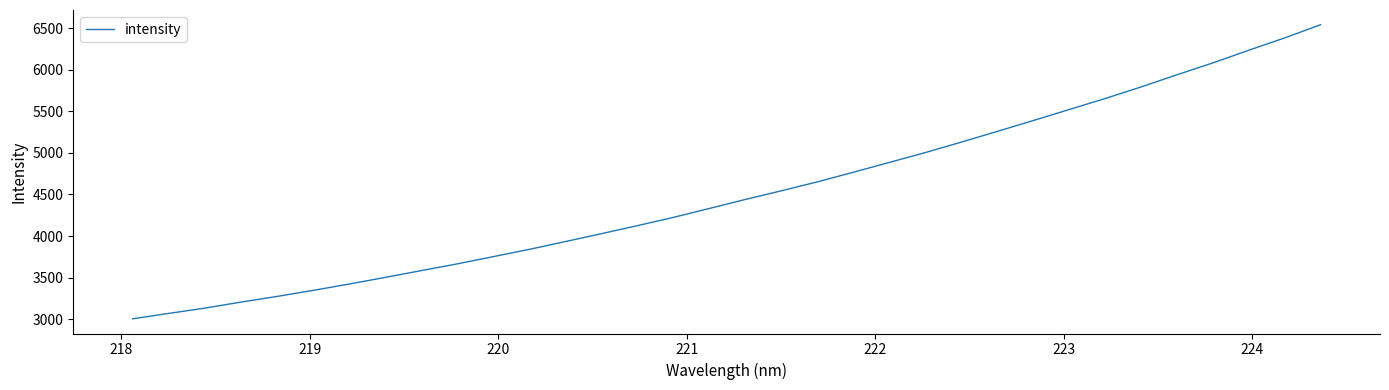

What is the minimum value shown in the chart?

3004.9